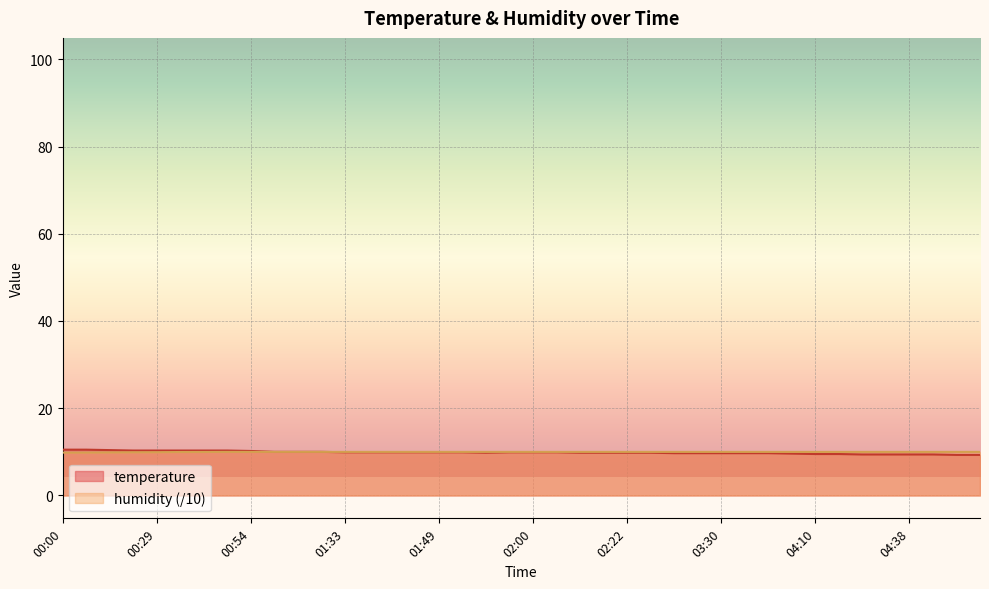

How many intersections are there between temperature and humidity?

1